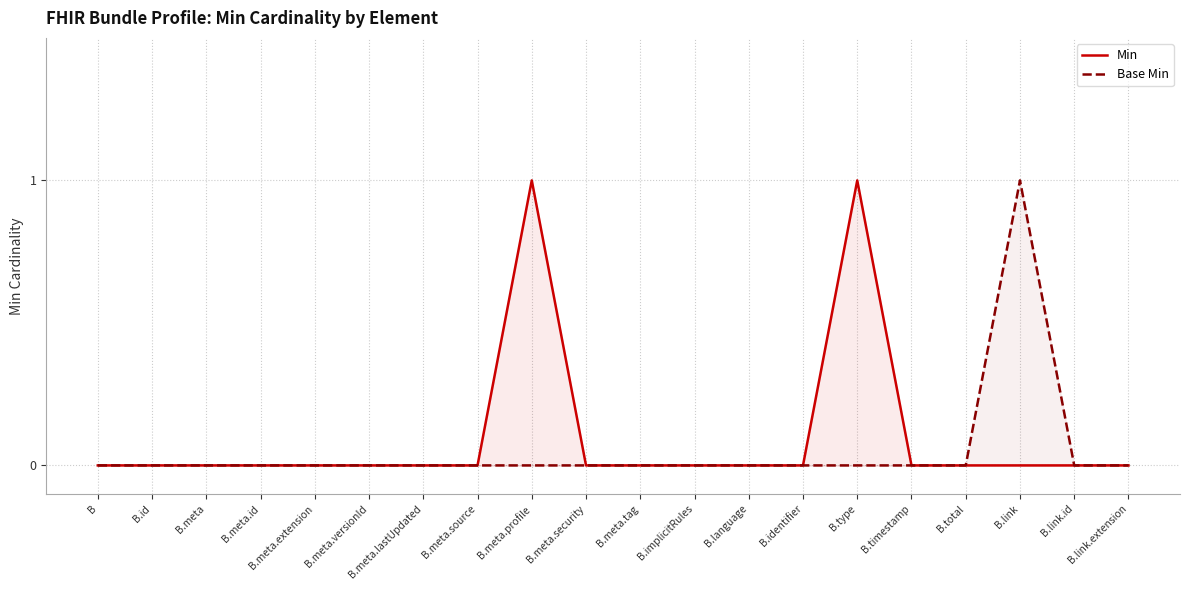

True or false: Base Min has a value of 0 at B.id.

True